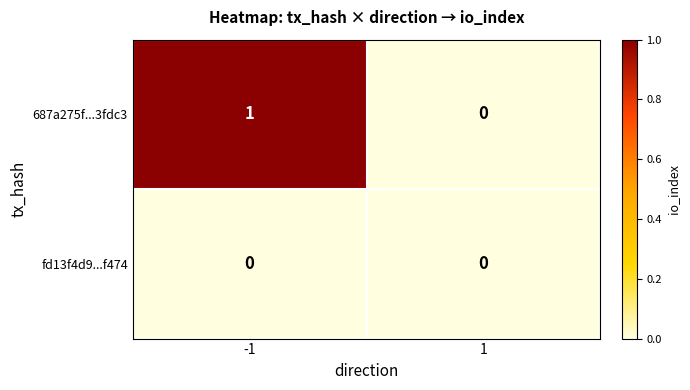

At which category does the chart reach its peak across all series?

-1